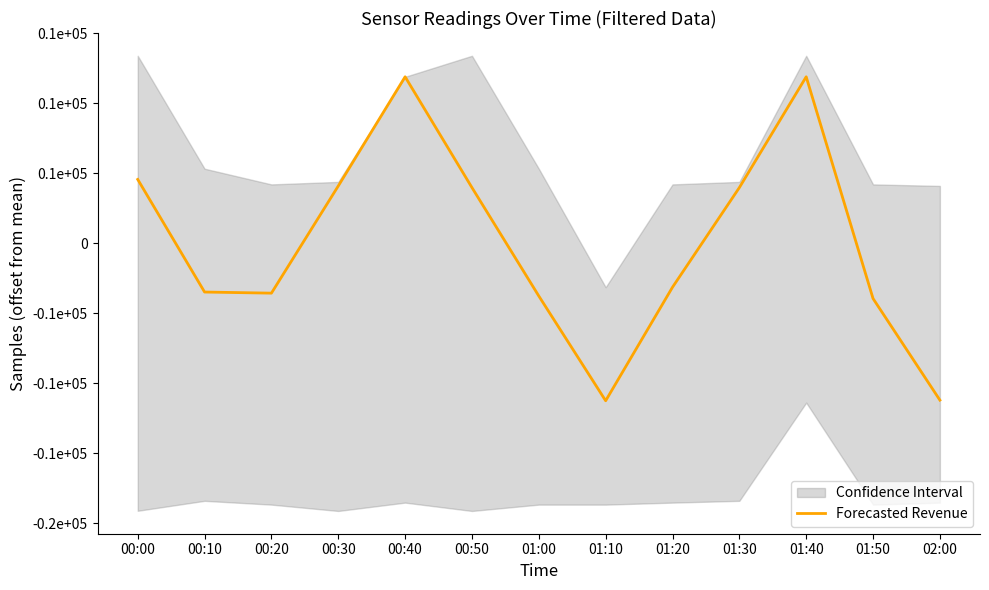

True or false: the data shows 3975.3 at 01:30.

True